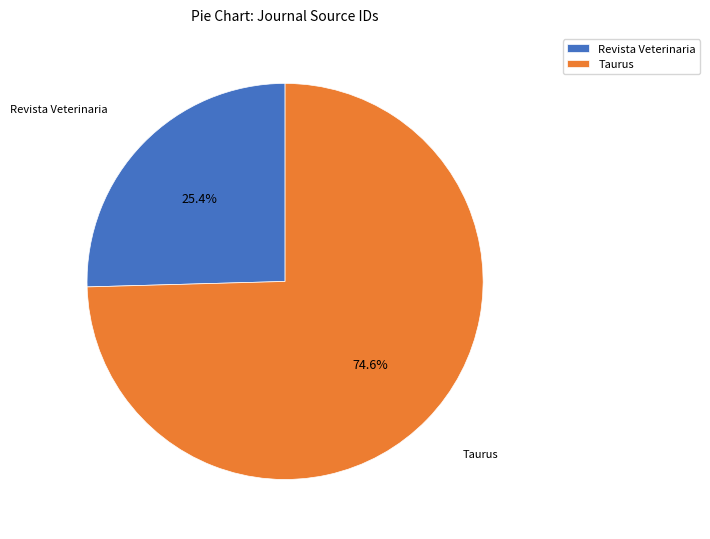

Approximately how many times larger is the value at Taurus compared to Revista Veterinaria?

2.9